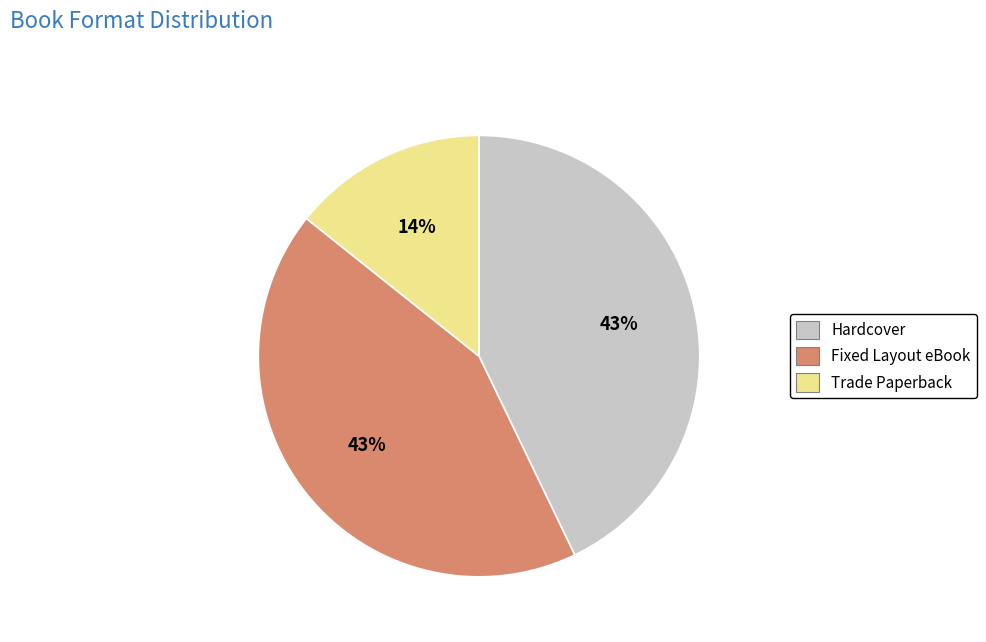

What percentage is the Fixed Layout eBook slice, to the nearest percent?

43%